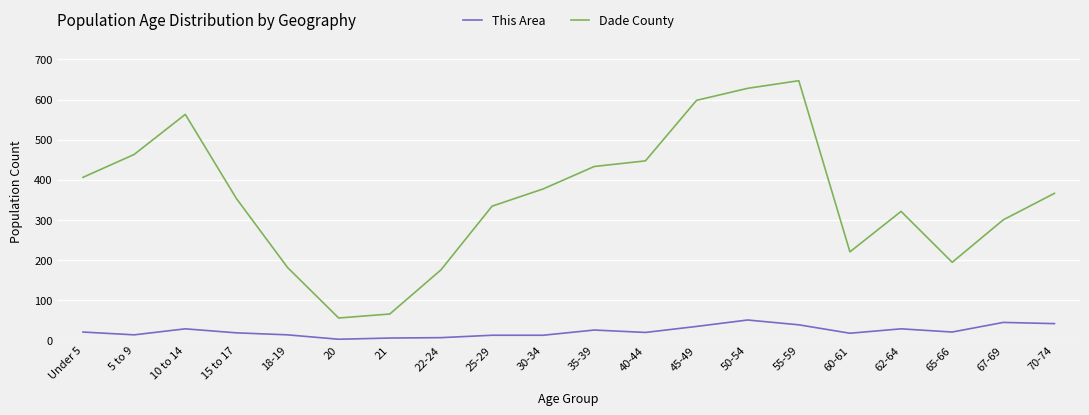

True or false: This Area and Dade County intersect in this chart.

False